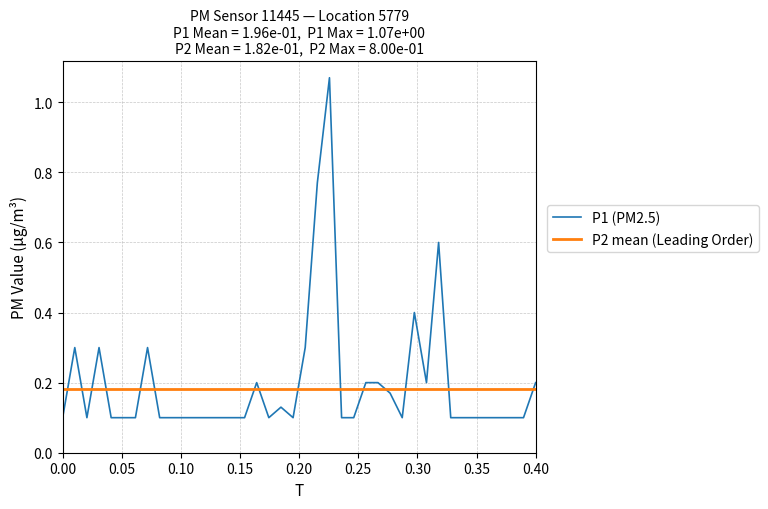

Which series ends up on top after the final intersection of P1 (PM2.5) and P2 mean (Leading Order)?

P1 (PM2.5)